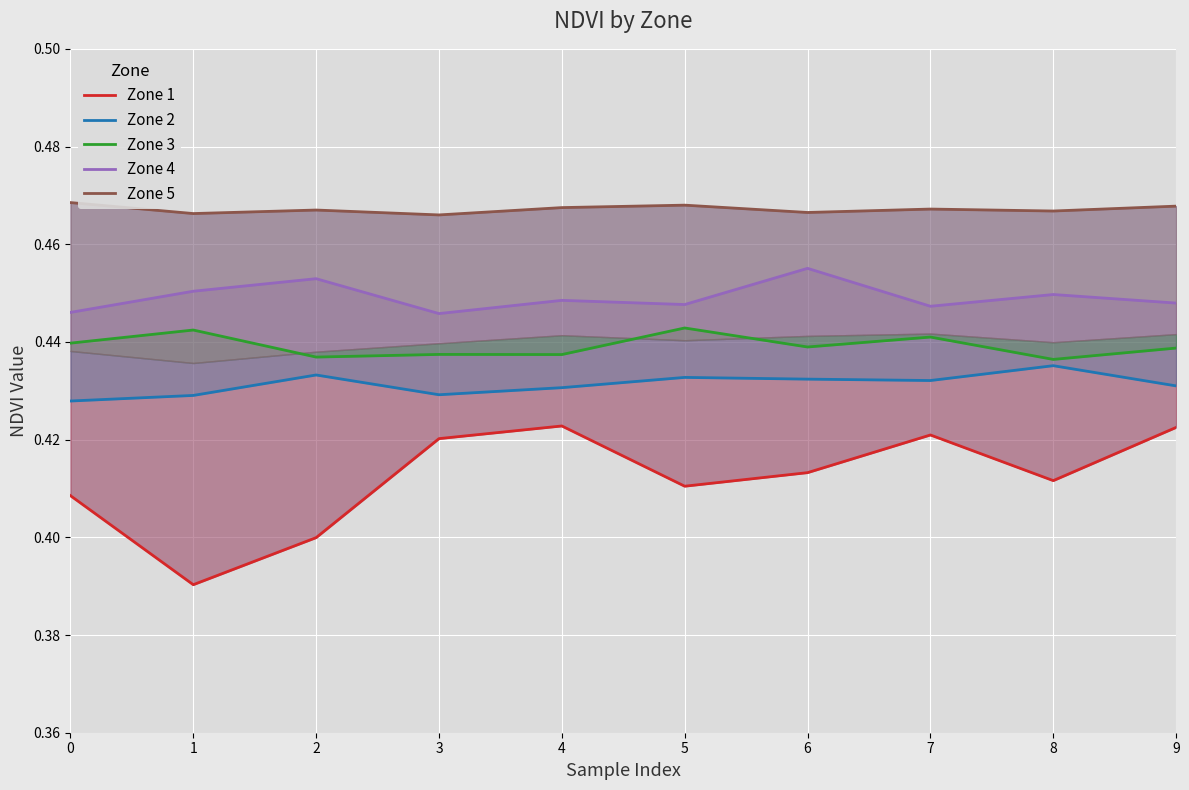

At how many categories does at least one series exceed 0?

10